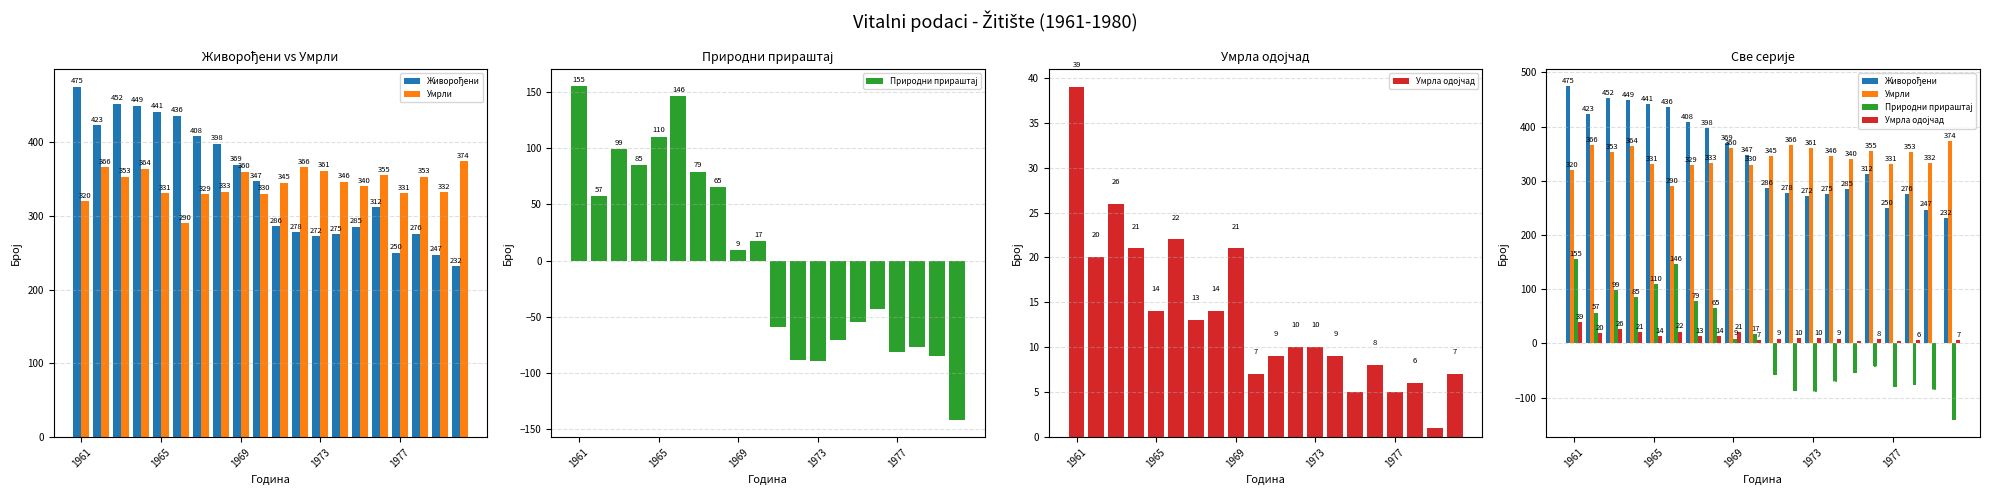

What is the minimum value for Умрла одојчад?

1